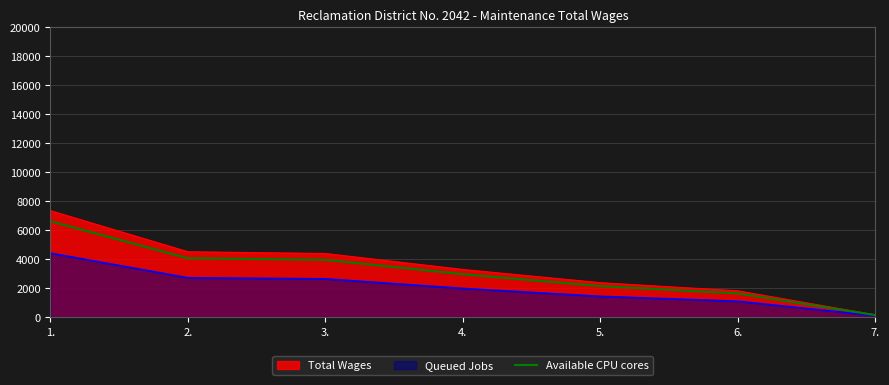

Is it true that the value at 6. is 1620.0?

True